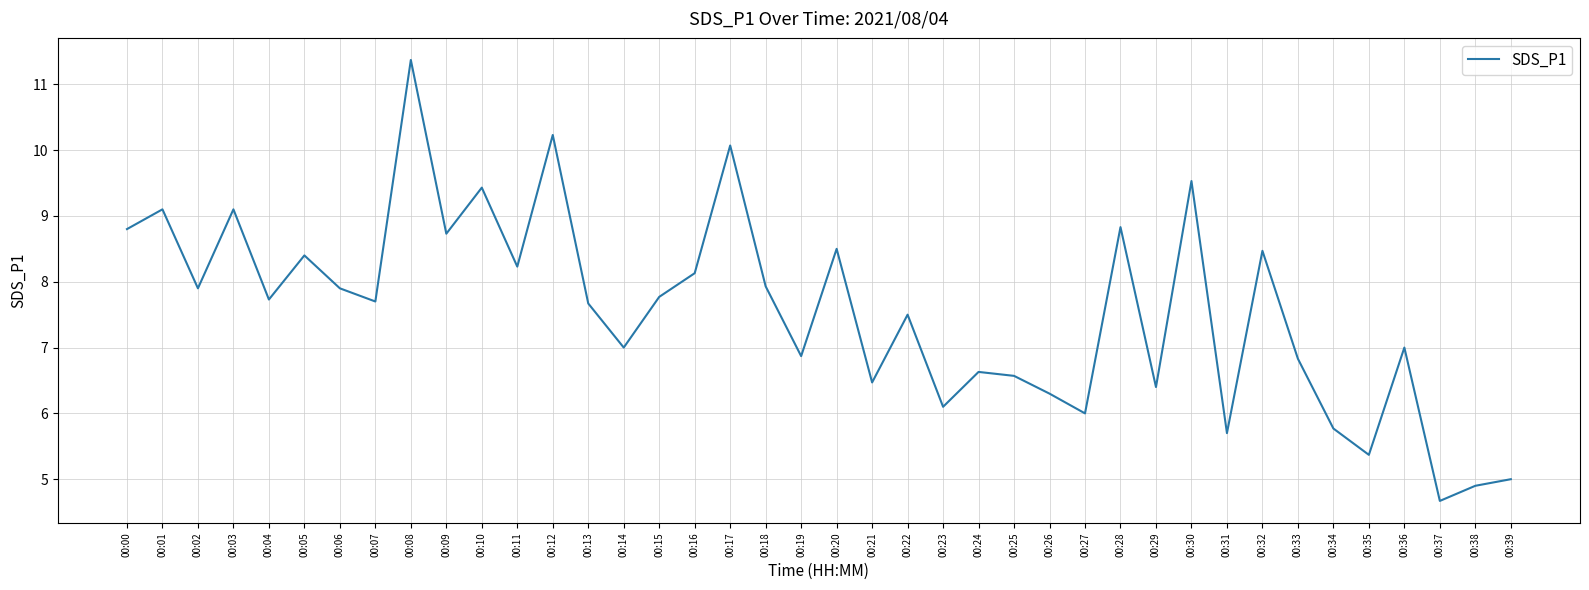

Approximately how many times larger is the value at 00:04 compared to 00:05?

0.9